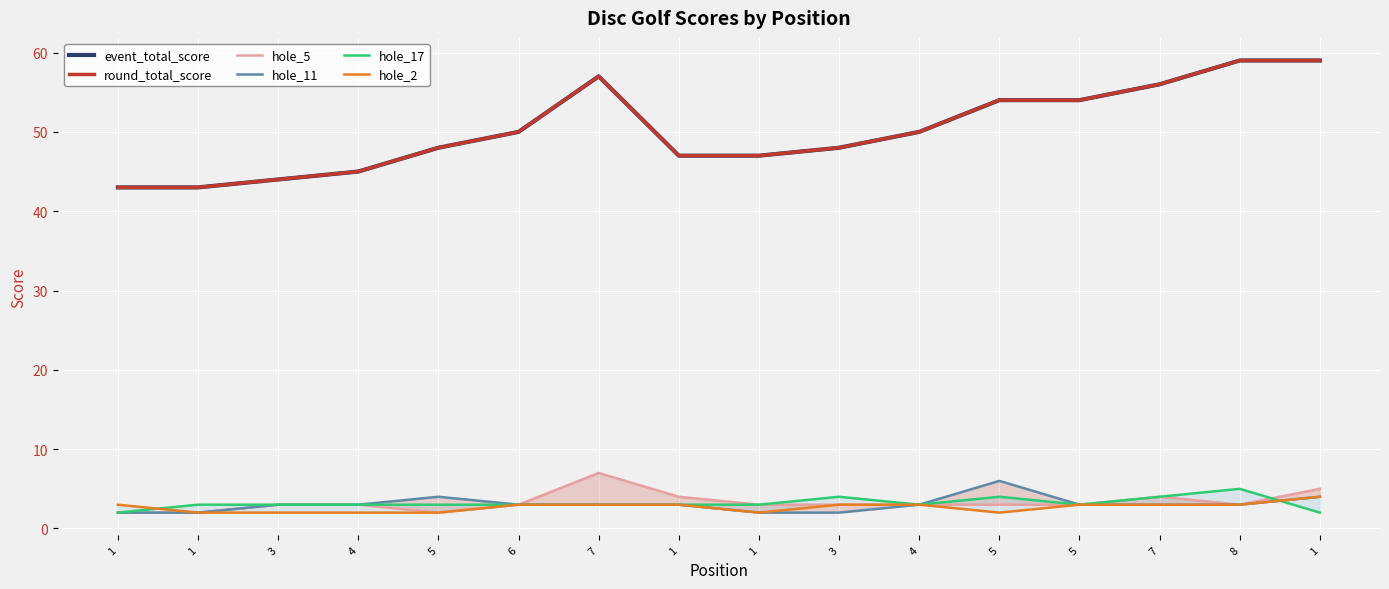

True or false: hole_11 has a value of 1 at 3.

False